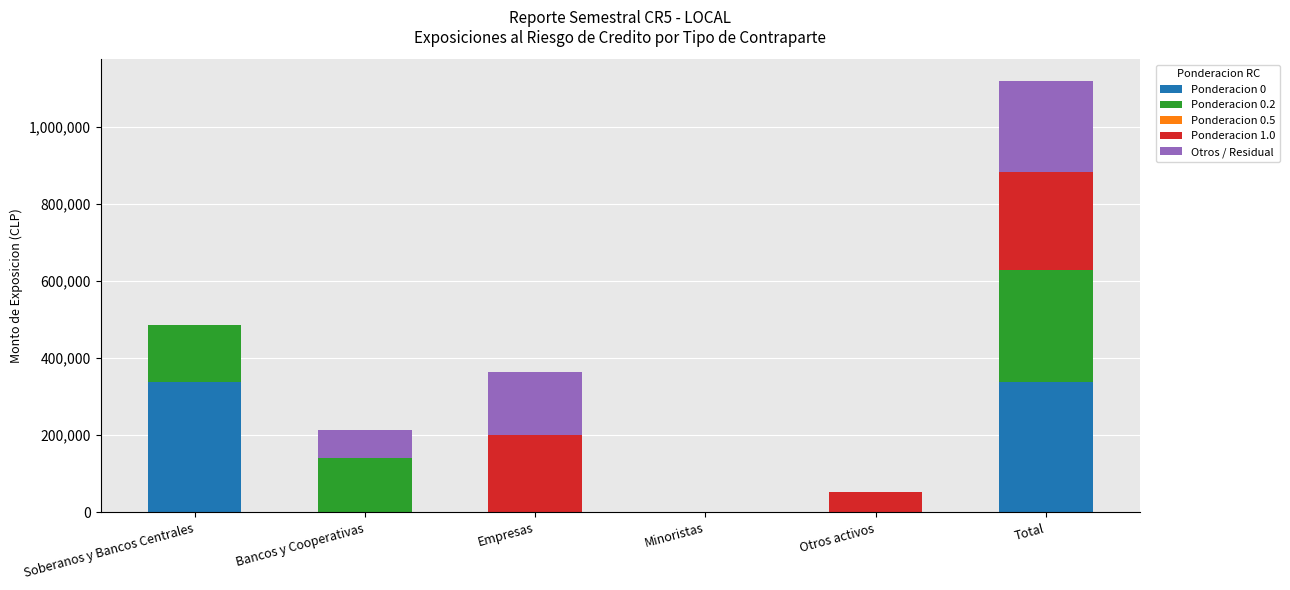

The value of Ponderacion 0 at Soberanos y Bancos Centrales is 338565. True or false?

True